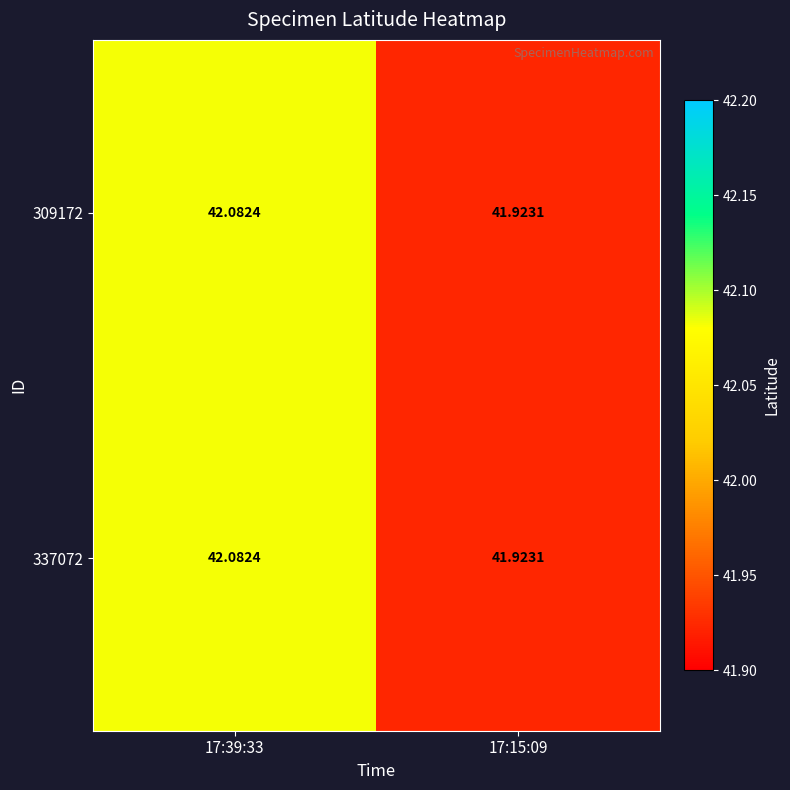

Which label corresponds to the largest value in the chart?

17:39:33